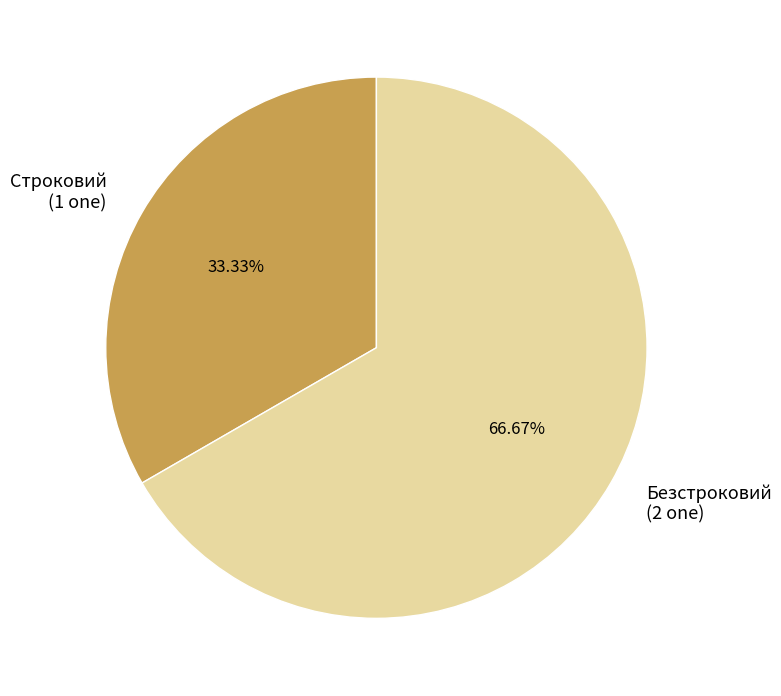

To the nearest percent, what percentage of the pie is Безстроковий?

67%